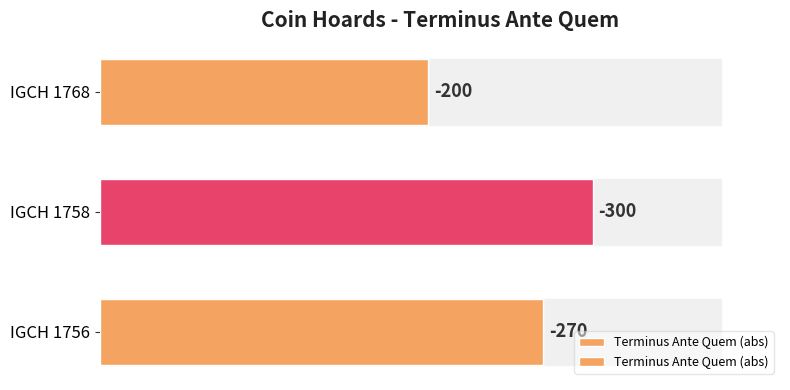

What is the ratio of the value at IGCH 1768 to the value at IGCH 1756?

0.7